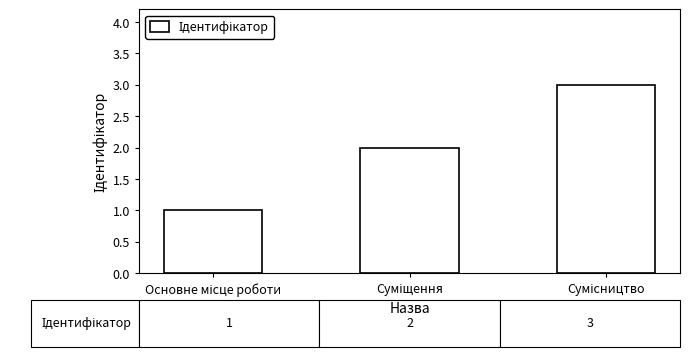

How many data points does each series have?

3